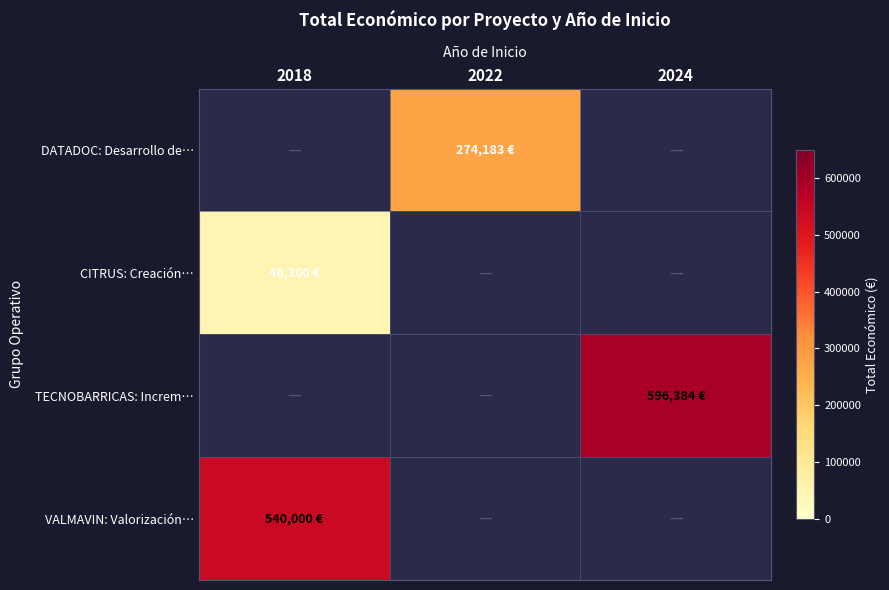

Is the value of DATADOC: Desarrollo de… at 2024 greater than the value of CITRUS: Creación… at 2022?

No